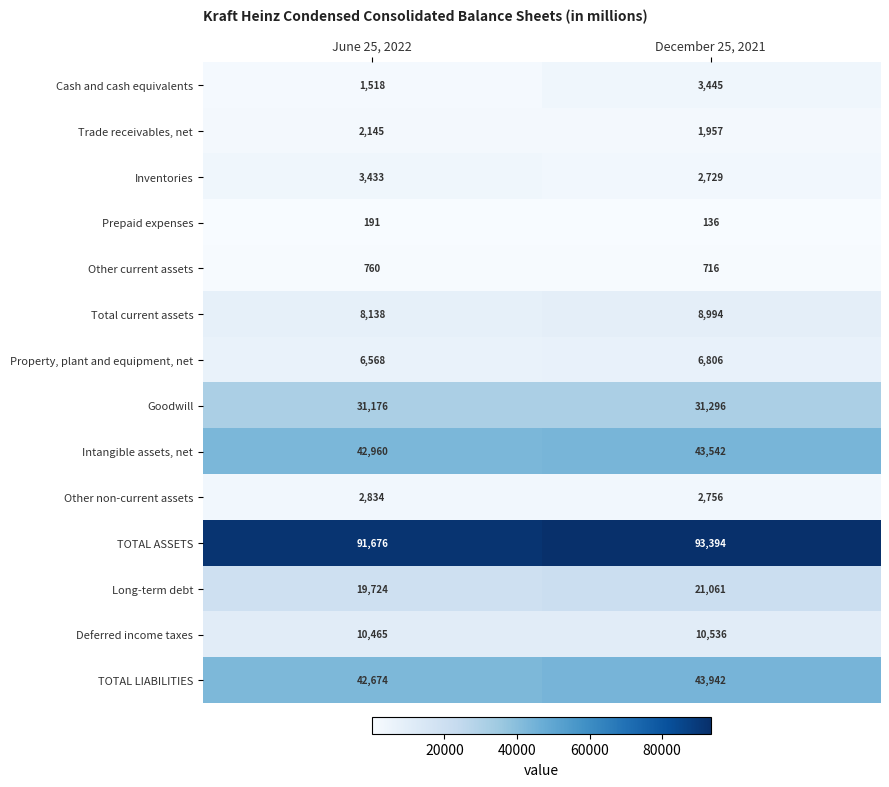

What is the total value across all series at December 25, 2021?

271310